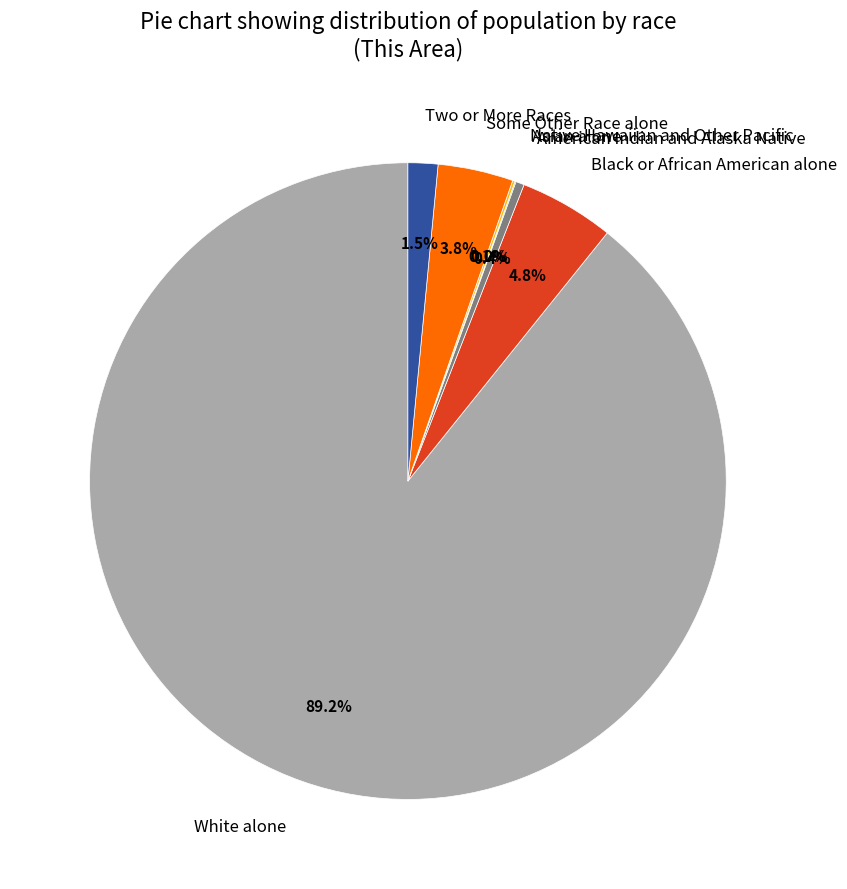

Which slice is the largest?

White alone